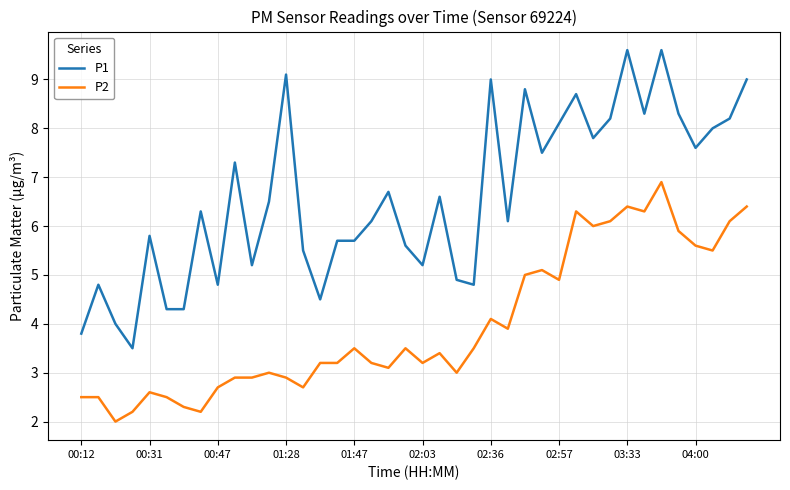

Which series has the widest spread of values?

P1